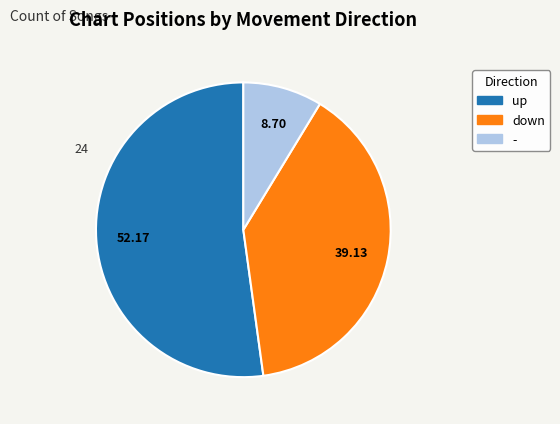

Does up represent more than half of the total?

Yes